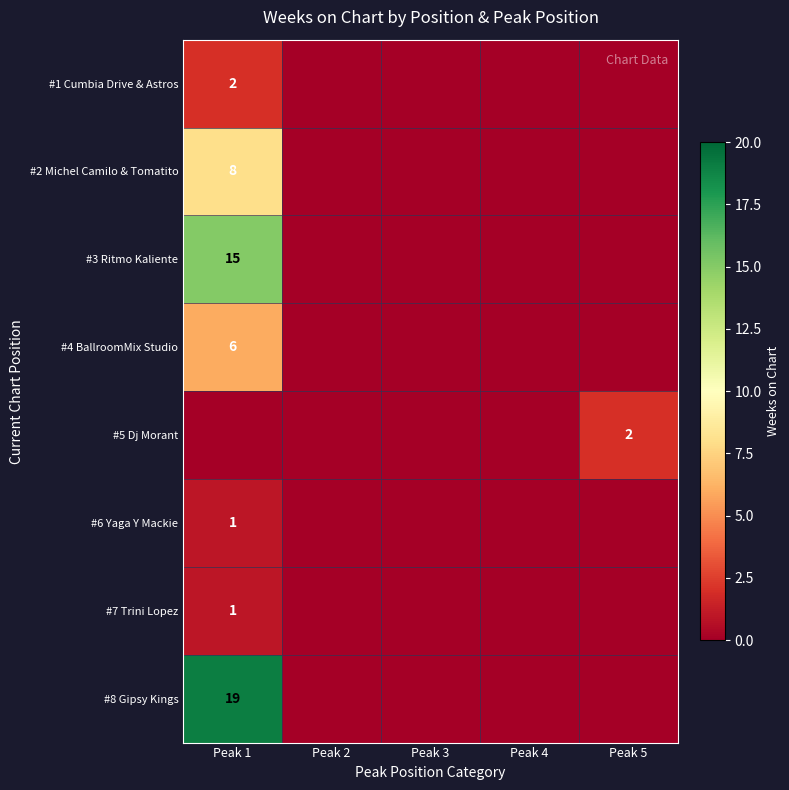

The #1 Cumbia Drive & Astros series shows 2 at Peak 1. True or false?

True